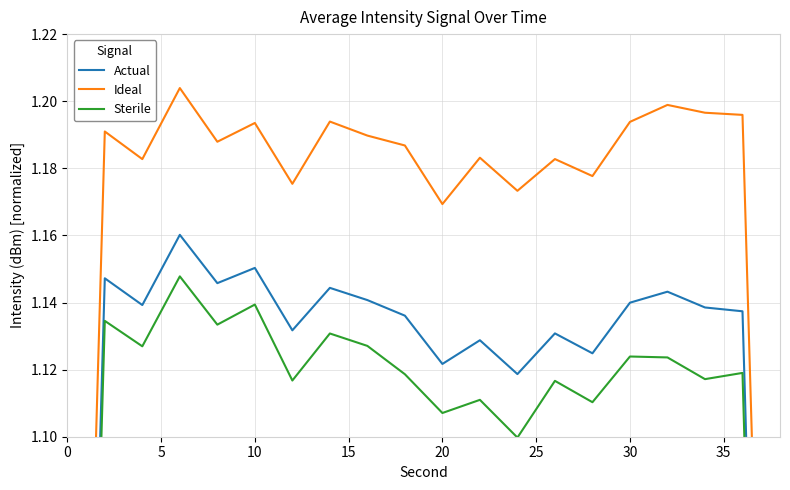

What is the difference between the second highest and second lowest values in the Ideal series?

0.4